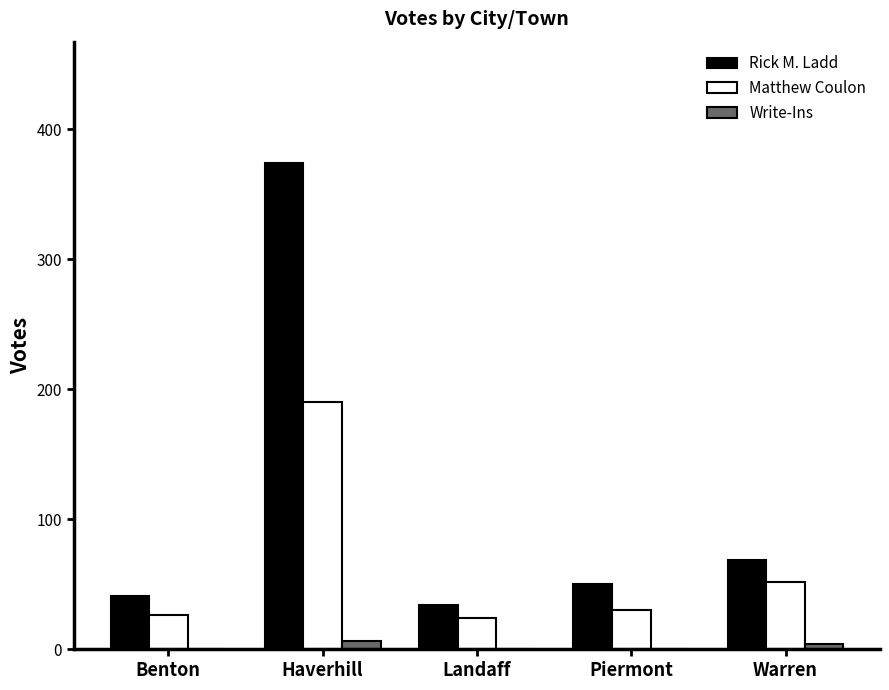

Between Haverhill and Piermont, which series saw the biggest shift?

Rick M. Ladd